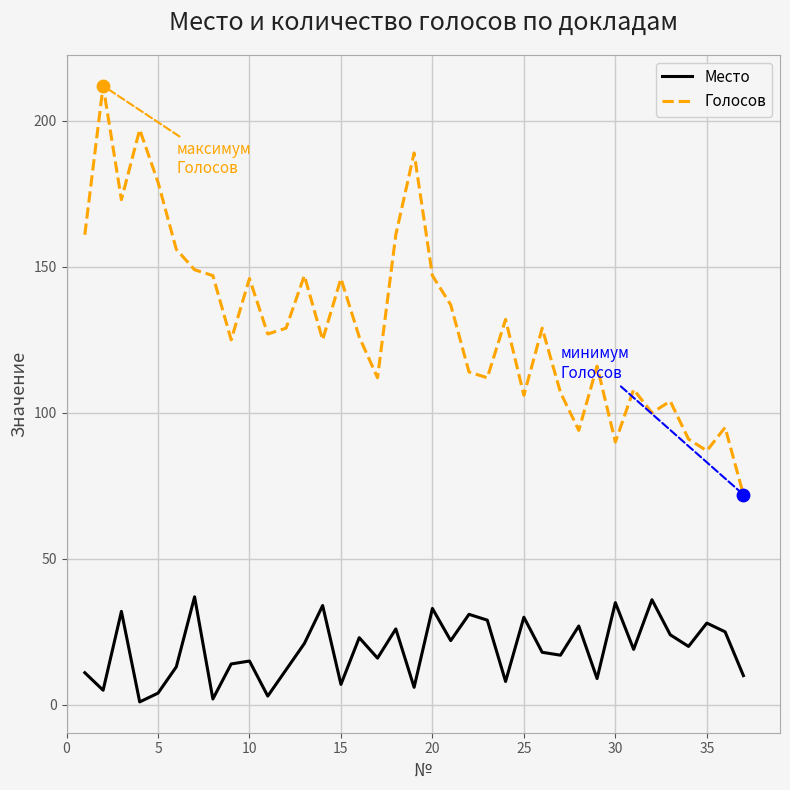

Which series has the largest range (max minus min)?

Голосов